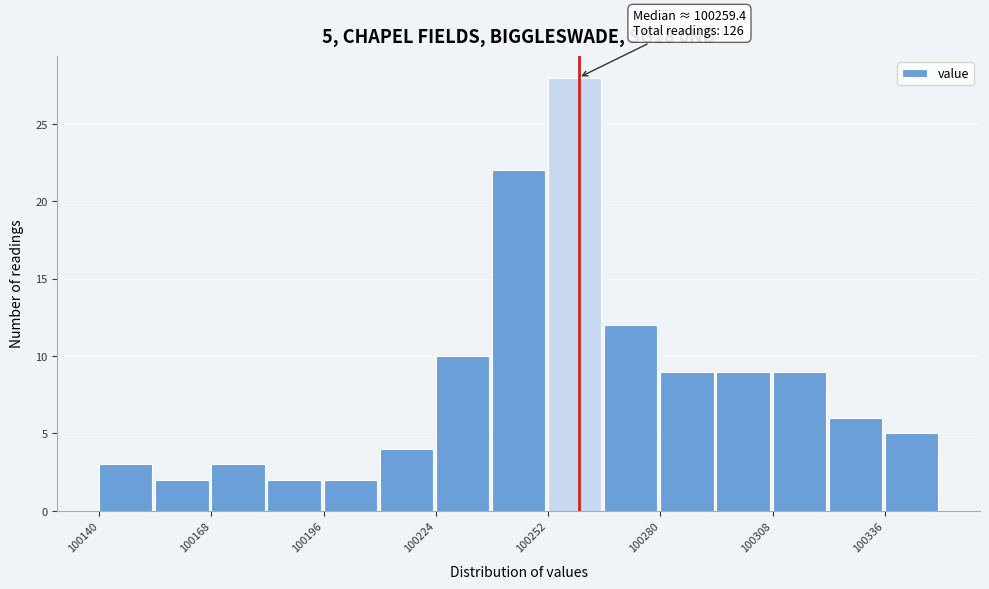

Read against the x-axis, roughly where is the centre of the tallest bar?

100260